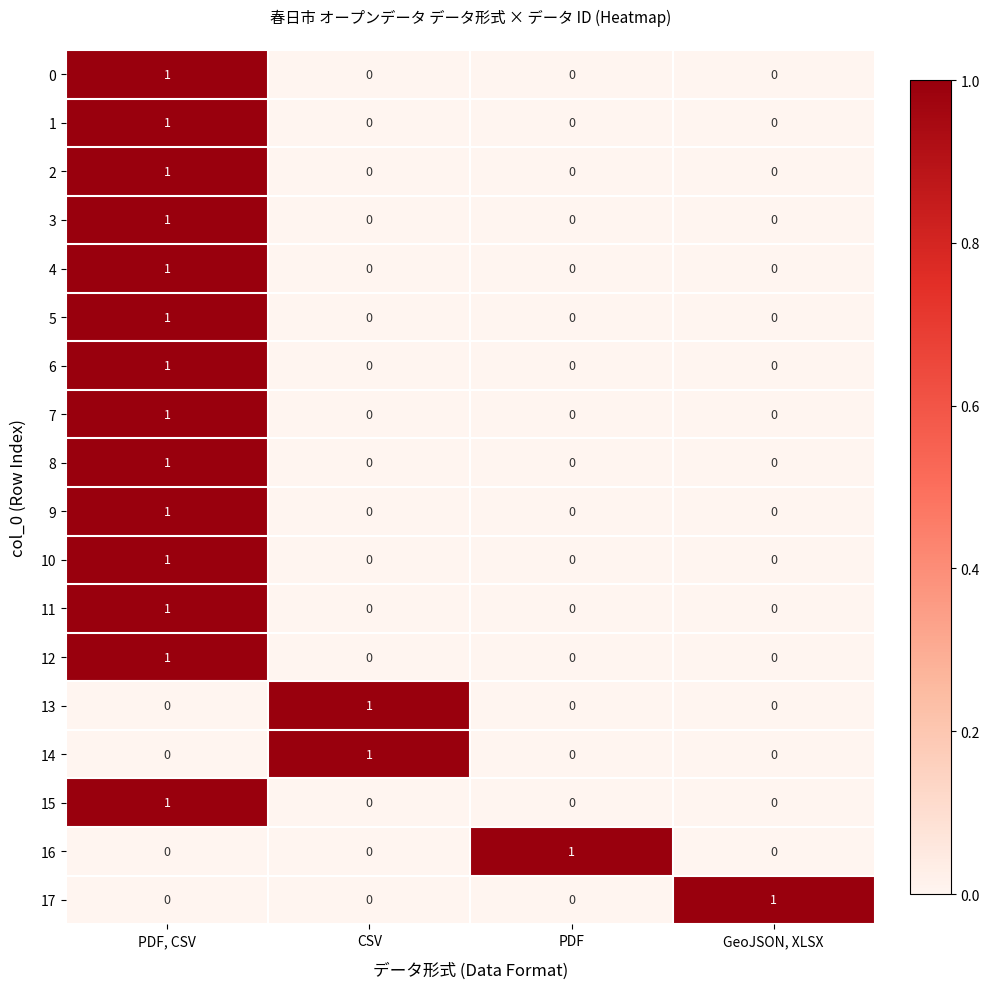

Is it true that 13 equals 1 at PDF, CSV?

False